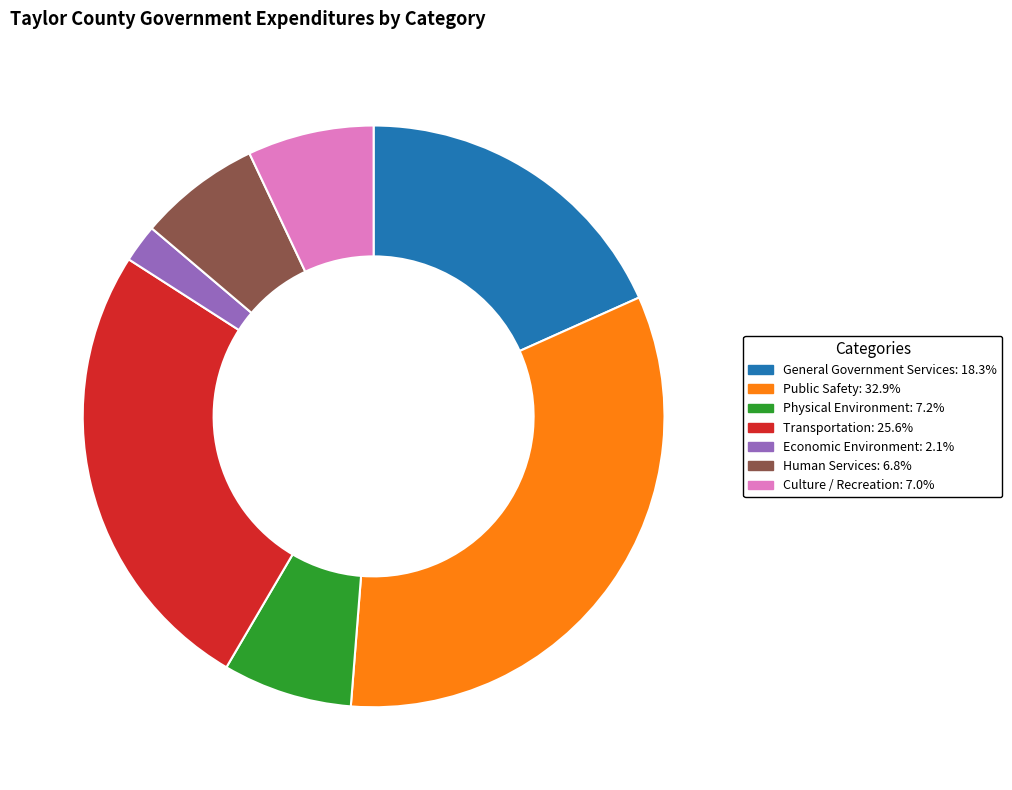

Does any single category account for the majority?

No